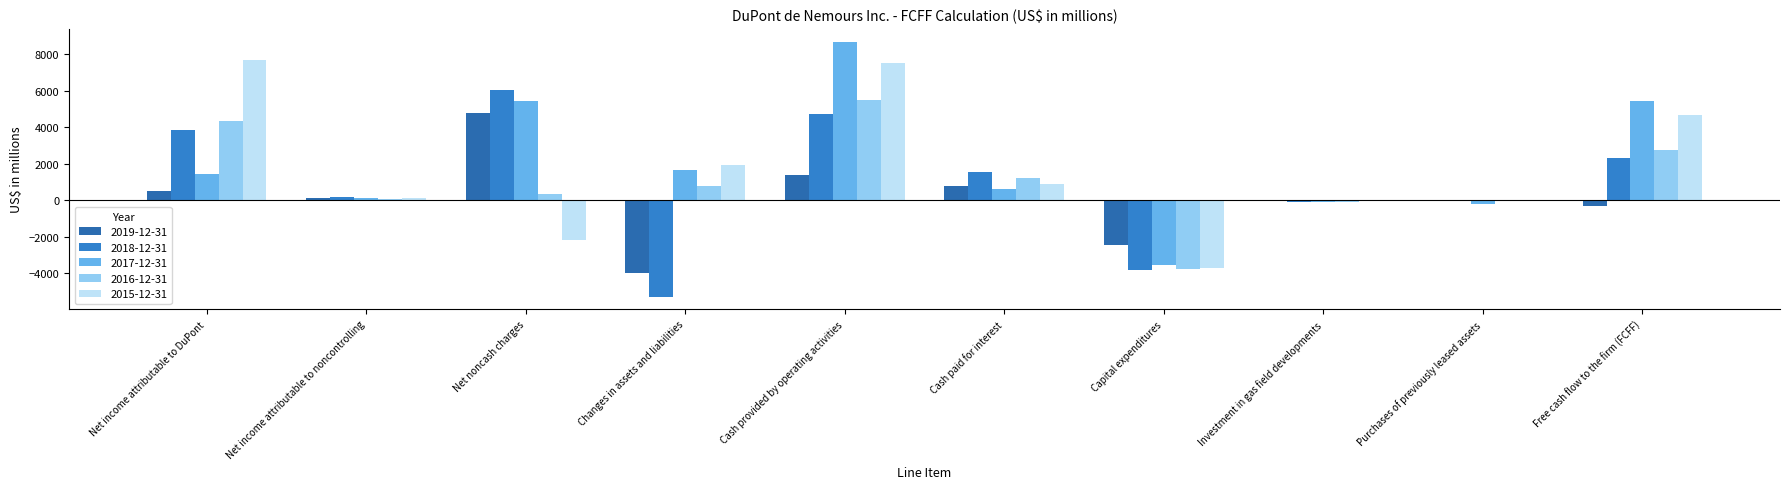

The 2016-12-31 series shows 1190 at Cash paid for interest. True or false?

True